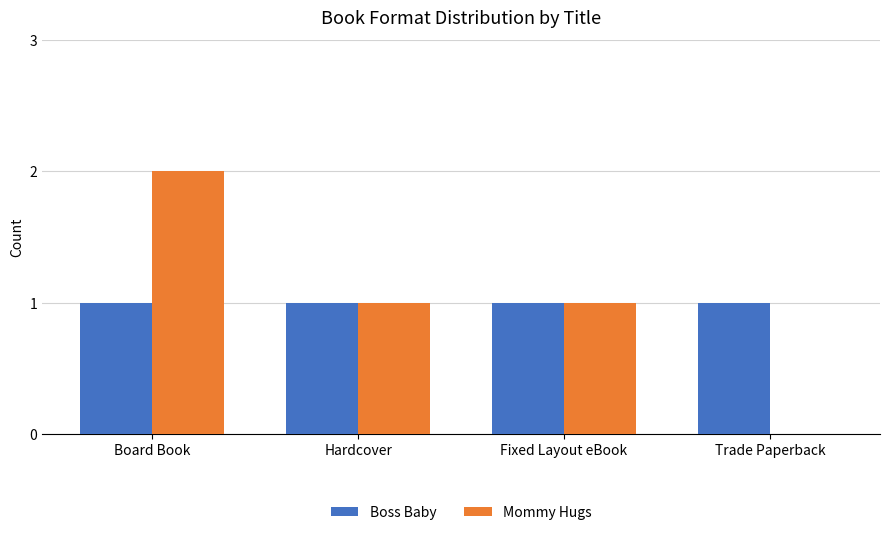

Reading left to right, what are all the values shown in this chart?

Boss Baby: Board Book=1	Hardcover=1	Fixed Layout eBook=1	Trade Paperback=1
Mommy Hugs: Board Book=2	Hardcover=1	Fixed Layout eBook=1	Trade Paperback=0